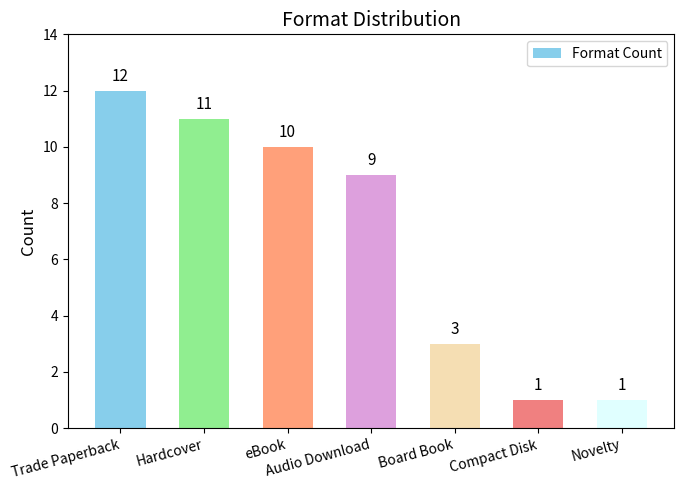

At which label does the data first exceed 9?

Trade Paperback